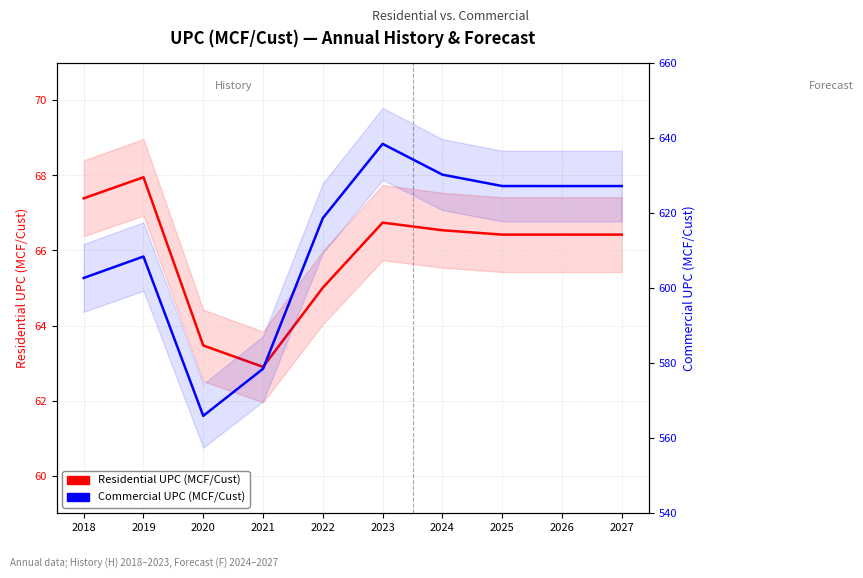

True or false: Commercial UPC (MCF/Cust) and Residential UPC (MCF/Cust) intersect in this chart.

False